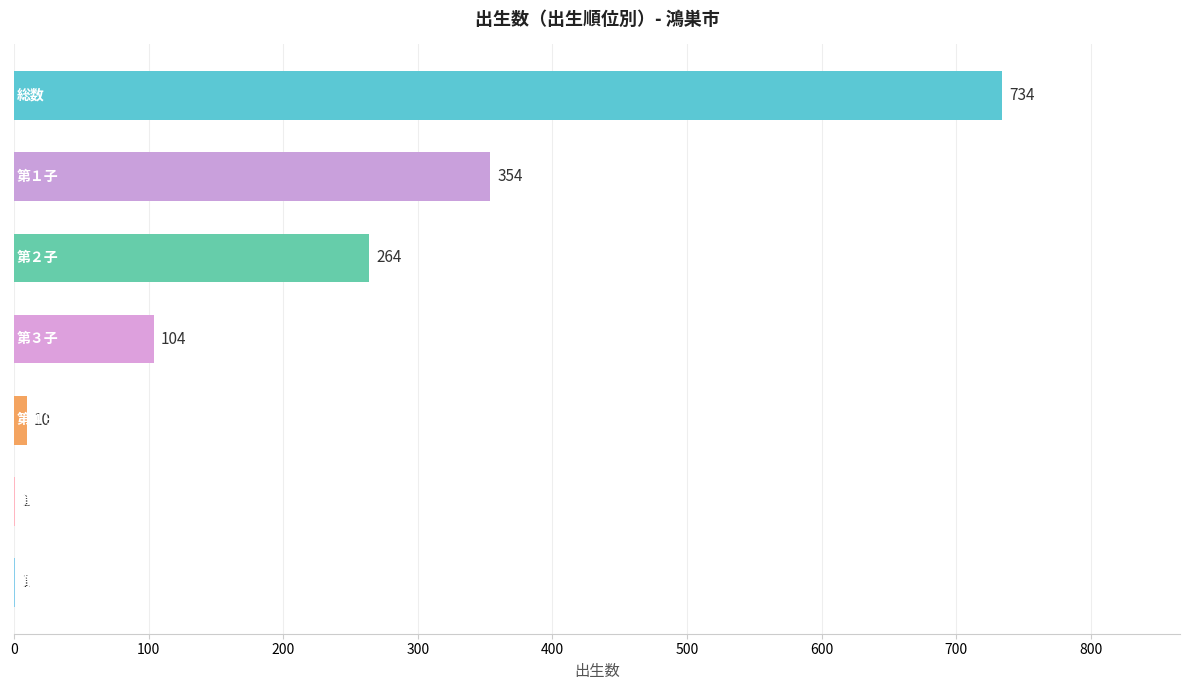

What is the sum of all values?

1468